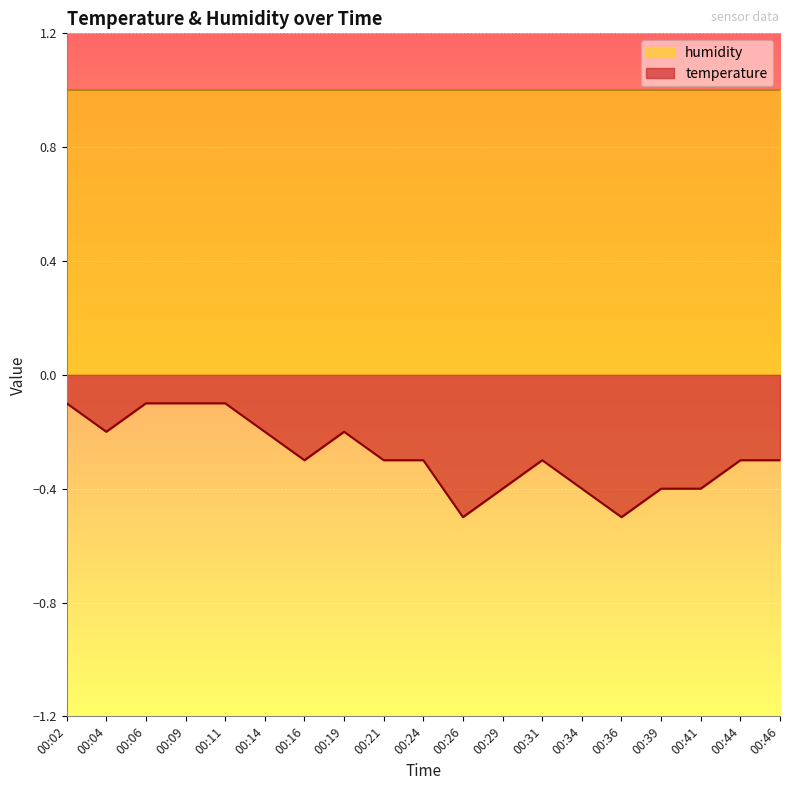

What is the value of the 13th point from the left?

-0.3